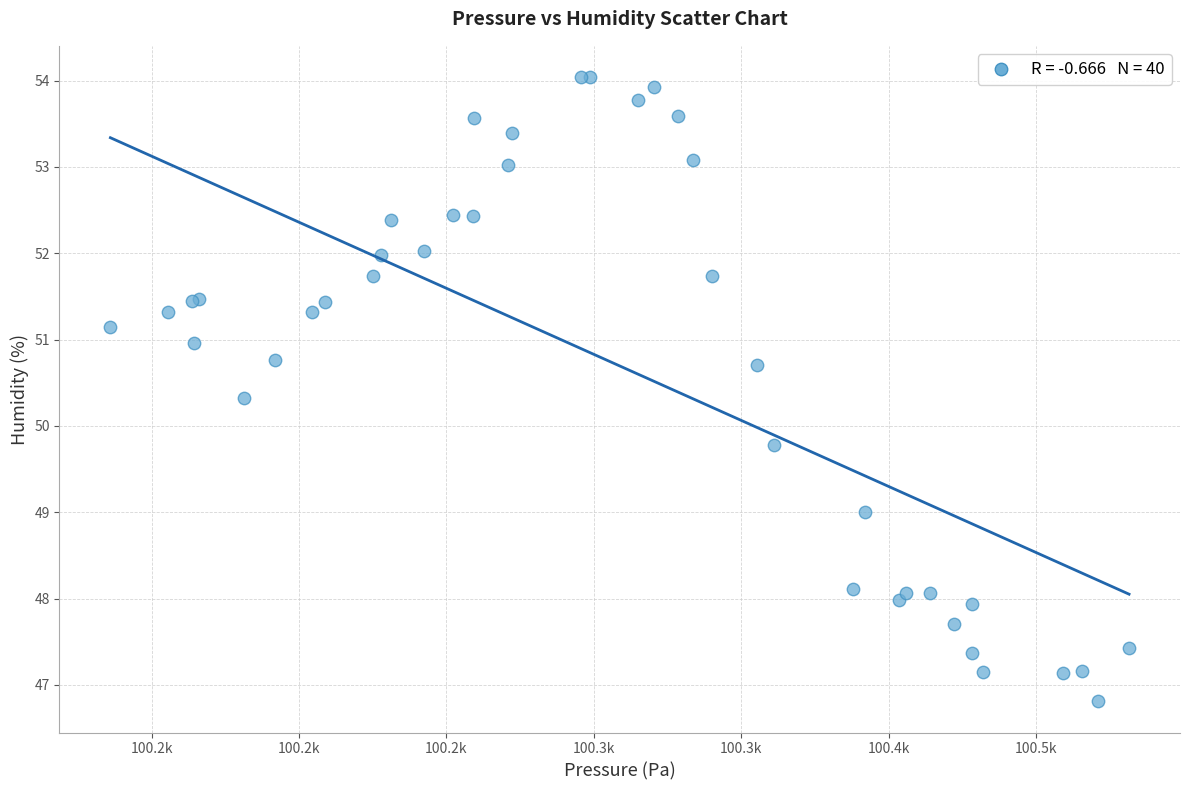

What Y value in the scatter plot is closest to 50?

49.8